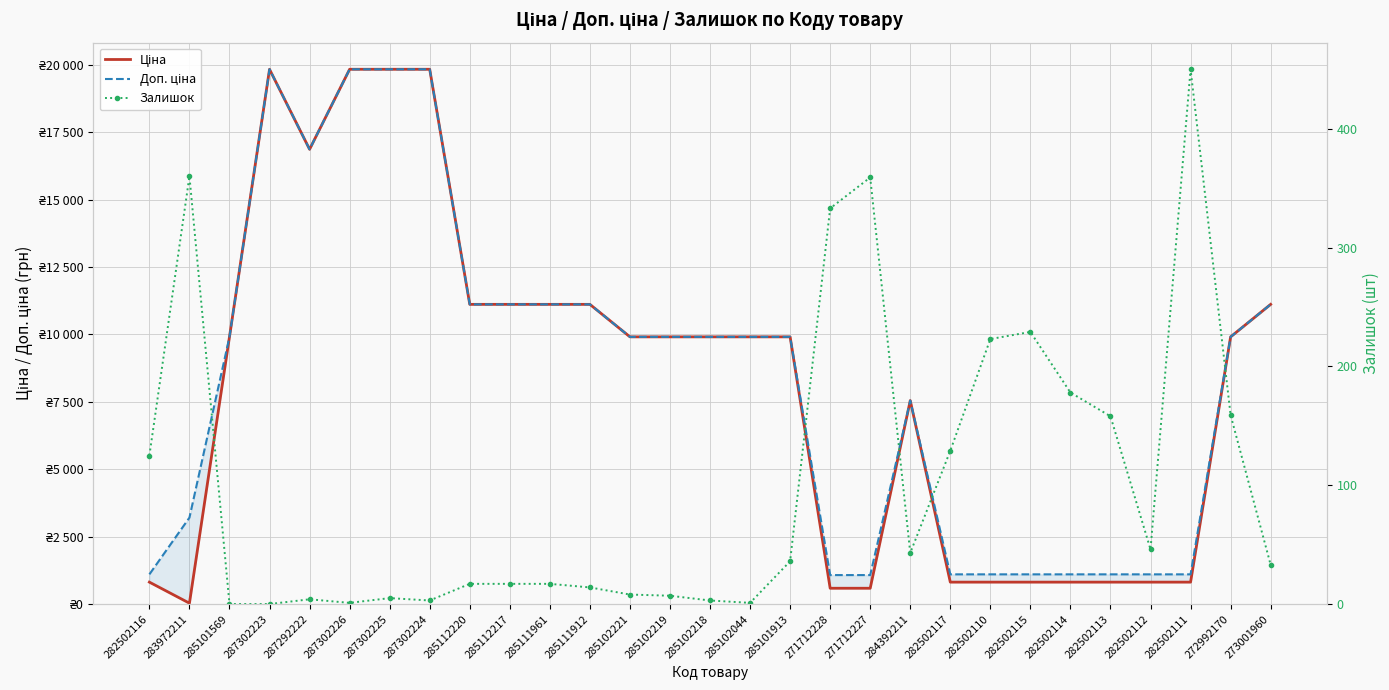

Reading right to left, what are all the values shown in this chart?

Ціна: 273001960=11113.6	272992170=9908.5	282502111=813.0	282502112=813.0	282502113=813.0	282502114=813.0	282502115=813.0	282502110=813.0	282502117=813.0	284392211=7545.9	271712227=586.0	271712228=586.0	285101913=9908.5	285102044=9908.5	285102218=9908.5	285102219=9908.5	285102221=9908.5	285111912=11113.6	285111961=11113.6	285112217=11113.6	285112220=11113.6	287302224=19831.1	287302225=19831.1	287302226=19831.1	287292222=16863.2	287302223=19831.1	285101569=9908.5	283972211=32.0	282502116=813.0
Доп. ціна: 273001960=11113.6	272992170=9908.5	282502111=1101.8	282502112=1101.8	282502113=1101.8	282502114=1101.8	282502115=1101.8	282502110=1101.8	282502117=1101.8	284392211=7545.9	271712227=1074.5	271712228=1074.5	285101913=9908.5	285102044=9908.5	285102218=9908.5	285102219=9908.5	285102221=9908.5	285111912=11113.6	285111961=11113.6	285112217=11113.6	285112220=11113.6	287302224=19831.1	287302225=19831.1	287302226=19831.1	287292222=16863.2	287302223=19831.1	285101569=9908.5	283972211=3205.0	282502116=1101.8
Залишок: 273001960=33.0	272992170=159.0	282502111=450.0	282502112=46.0	282502113=158.0	282502114=178.0	282502115=229.0	282502110=223.0	282502117=129.0	284392211=43.0	271712227=359.0	271712228=333.0	285101913=36.0	285102044=1.0	285102218=3.0	285102219=7.0	285102221=8.0	285111912=14.0	285111961=17.0	285112217=17.0	285112220=17.0	287302224=3.0	287302225=5.0	287302226=1.0	287292222=4.0	287302223=0.0	285101569=0.0	283972211=360.0	282502116=125.0